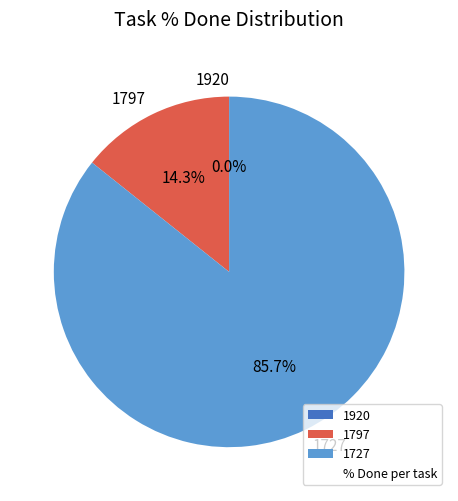

What is the smallest slice in the pie chart?

1920